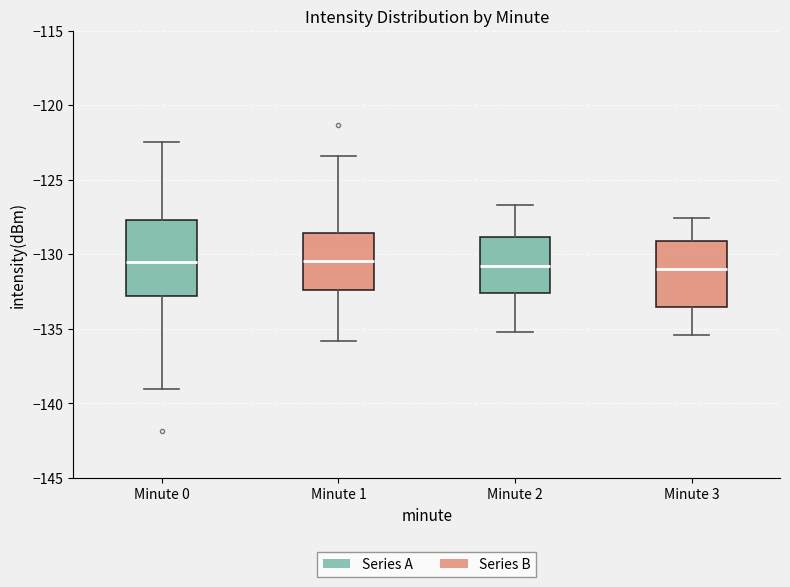

Reading left to right, transcribe this box plot: for each box, give where its median line is, the range the box spans, and where its two whiskers end, as read against the y-axis. The values are not printed on the chart, so give them approximately, as read against the axis.

Minute 0: median -130.5, box -133.0 to -127.5, whiskers -139.0 to -122.5
Minute 1: median -130.5, box -132.5 to -128.5, whiskers -136.0 to -123.5
Minute 2: median -131.0, box -132.5 to -129.0, whiskers -135.0 to -126.5
Minute 3: median -131.0, box -133.5 to -129.0, whiskers -135.5 to -127.5